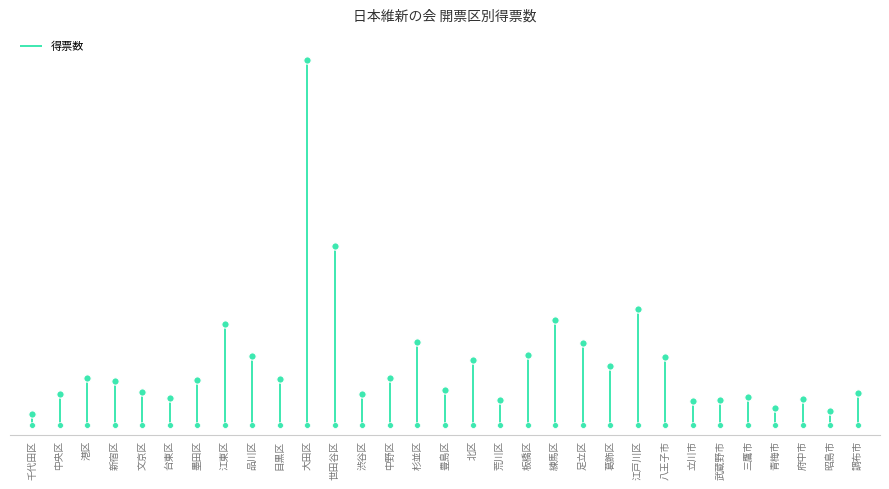

Which has a higher value, 千代田区 or 千代田区?

千代田区